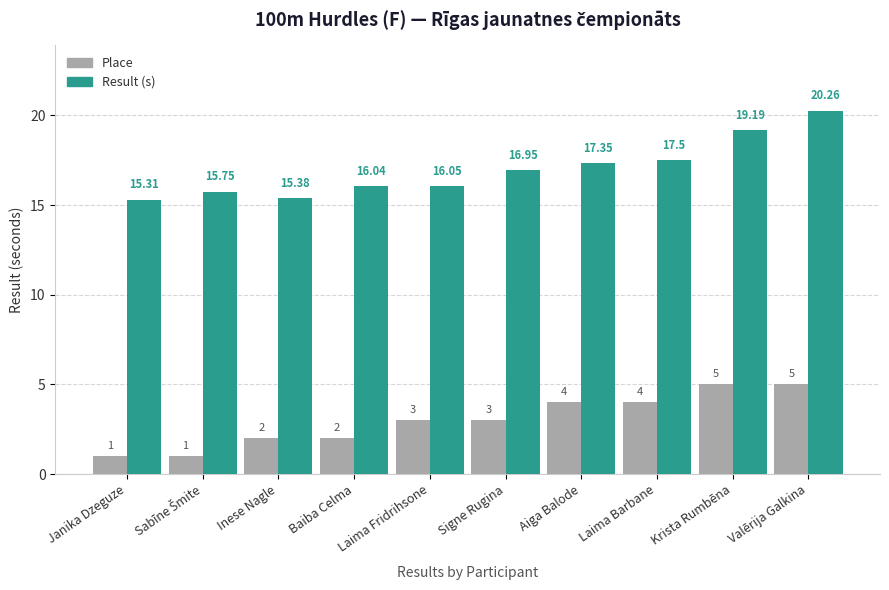

At which category is the sum across all series the highest?

Valērija Galkina